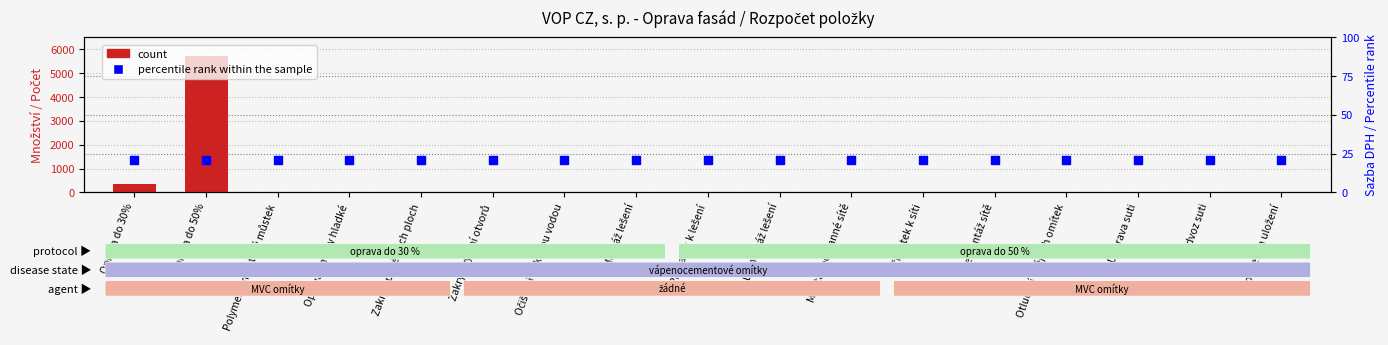

What is the total value across all series at Oprava do 30%?

363